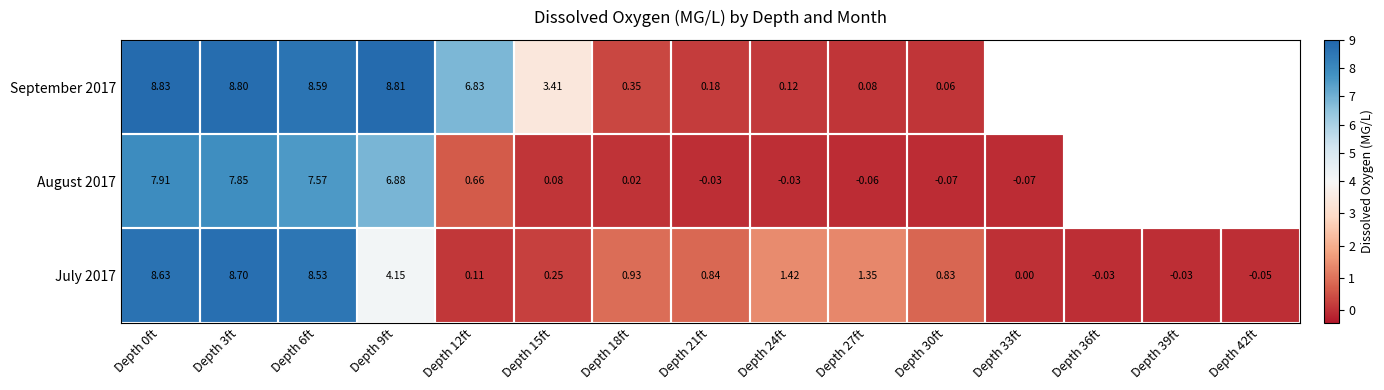

How many values in July 2017 are below zero?

3